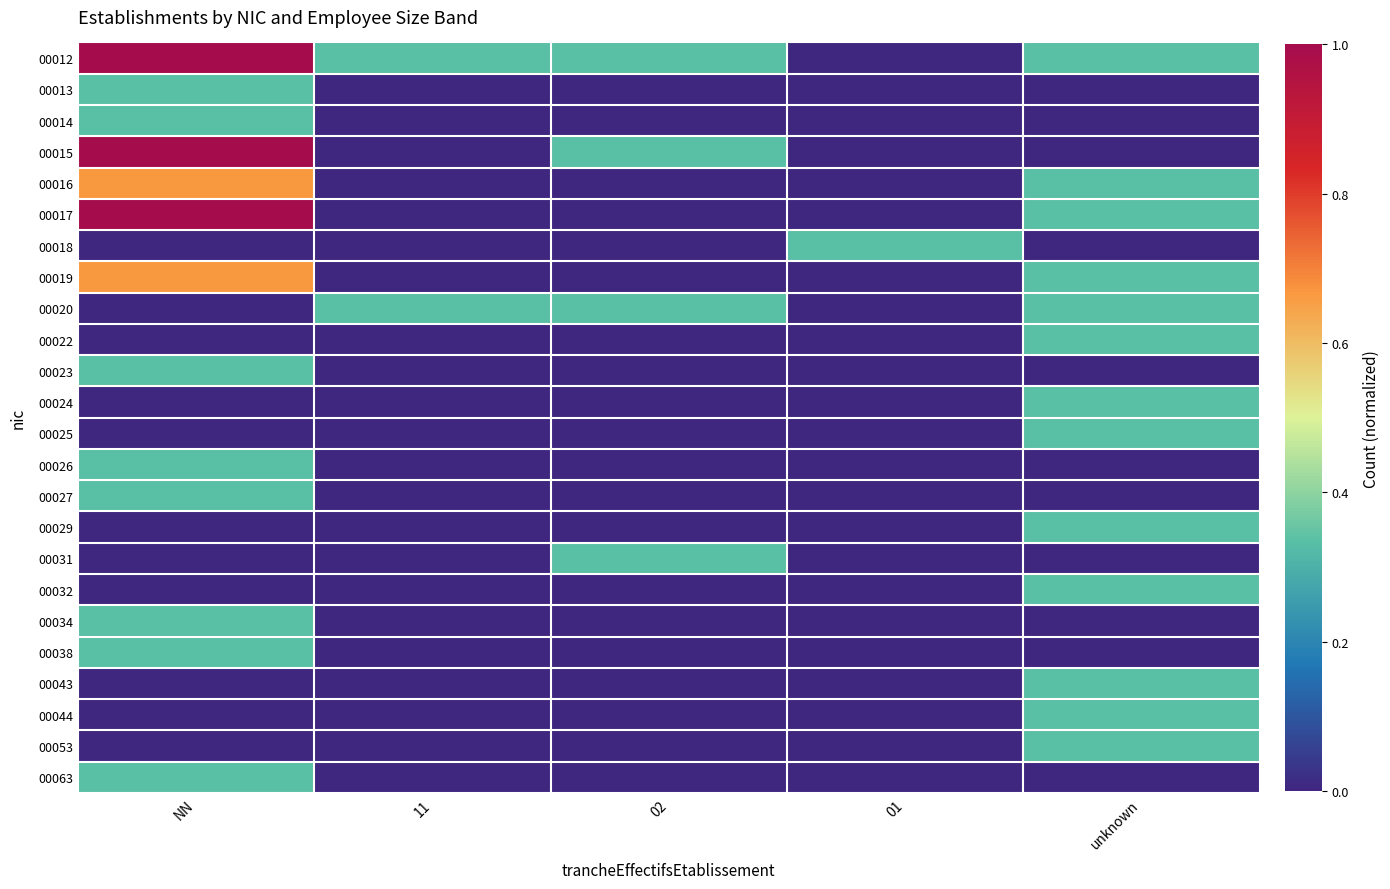

What is the difference between the highest and lowest values at unknown?

0.3